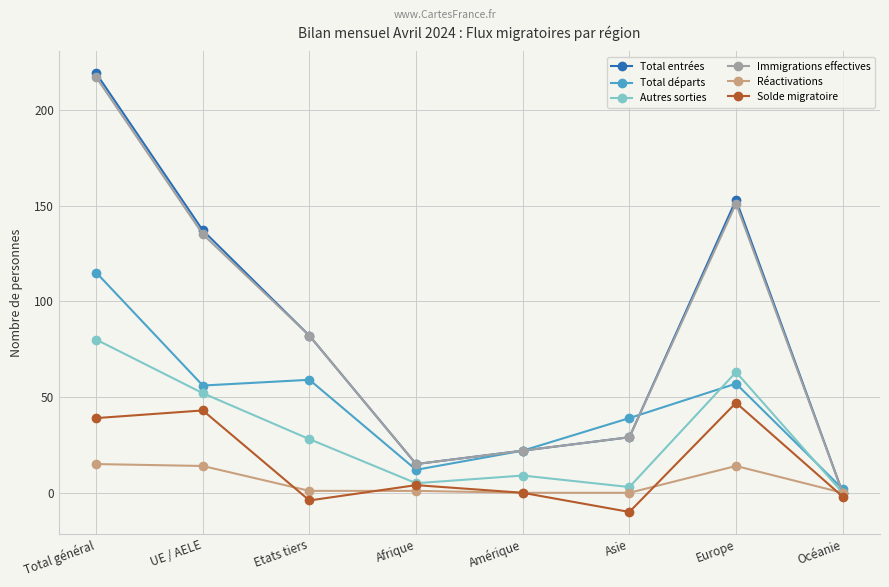

At which category is the sum across all series the highest?

Total général